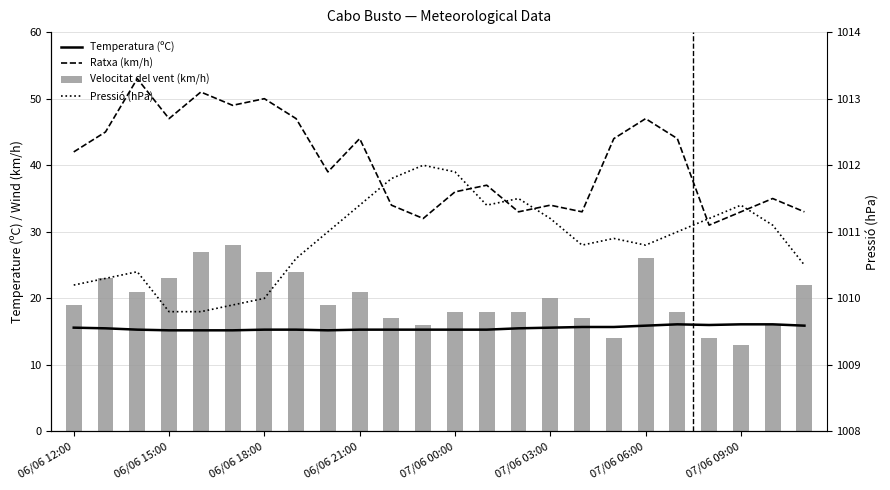

Is the value of Temperatura (ºC) at 13 greater than the value of Ratxa (km/h) at 21?

No